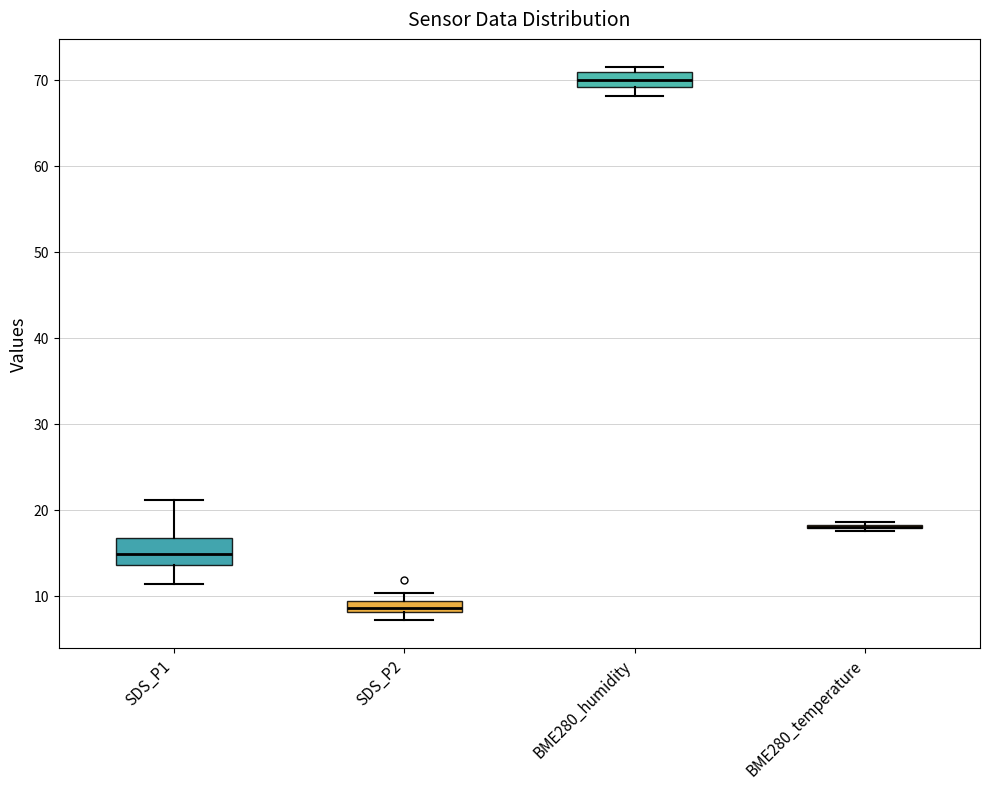

Where is the upper edge of the box for SDS_P2 on the y-axis? The values are not printed on the chart, so give them approximately, as read against the axis.

9